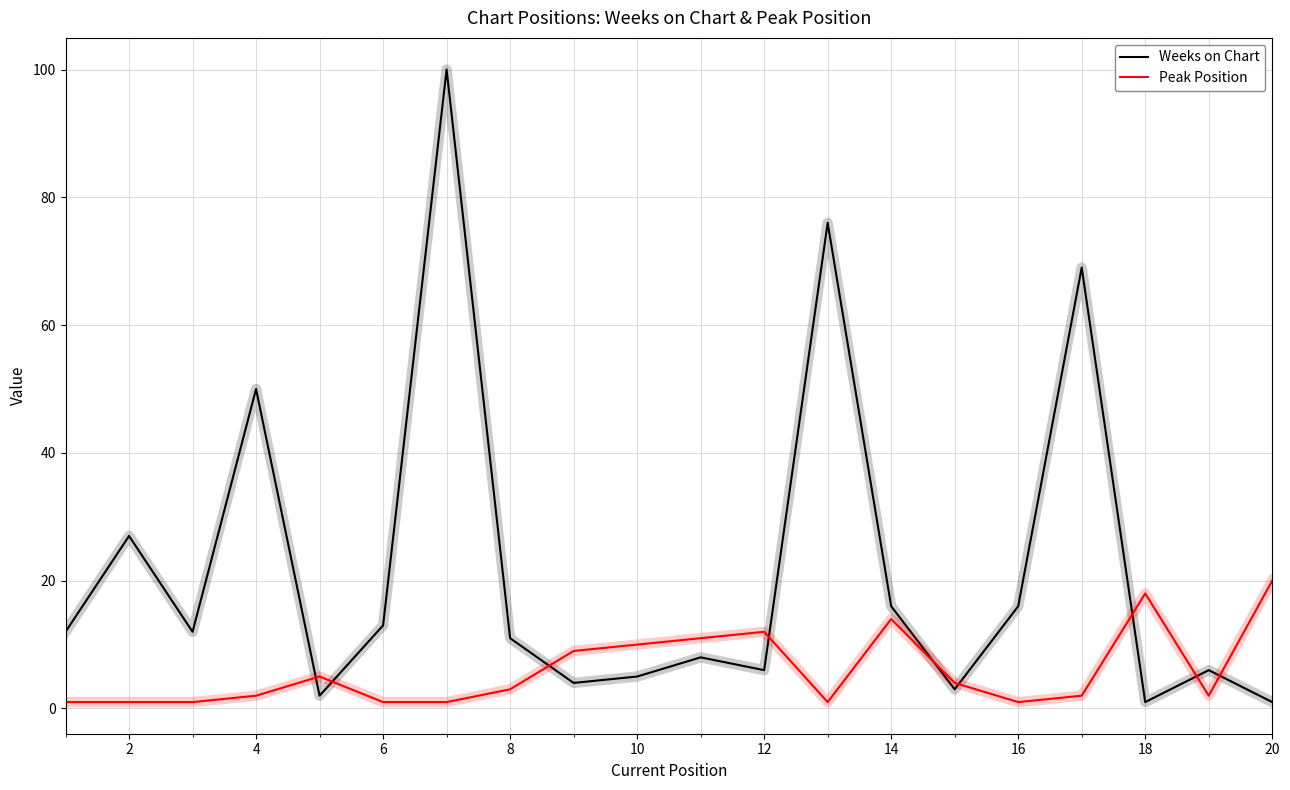

What are all the series names shown in the legend?

Weeks on Chart, Peak Position